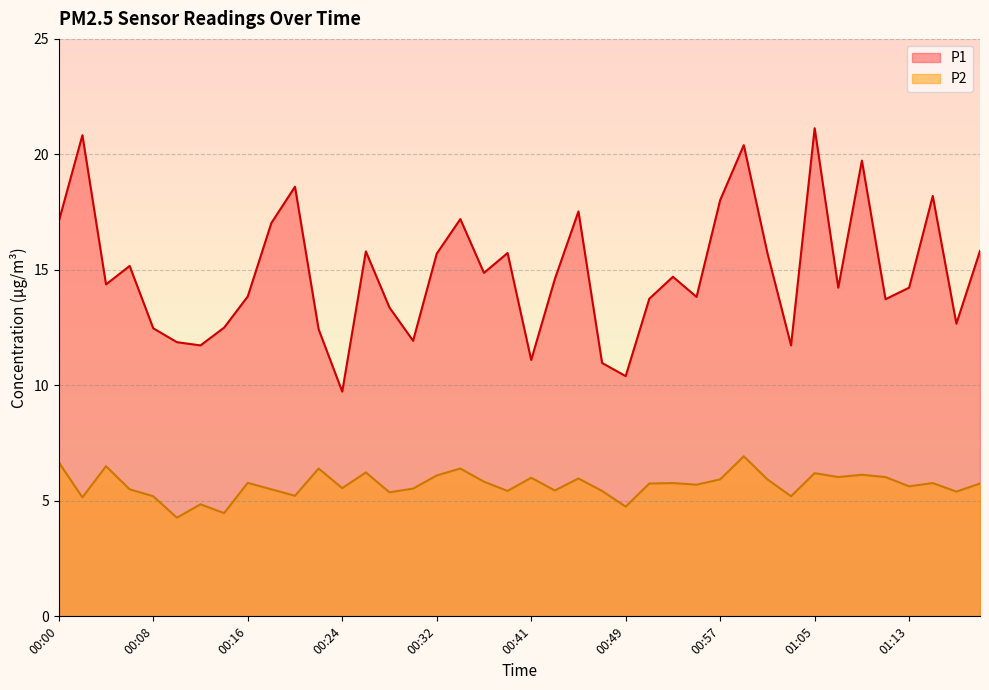

Between 00:43 and 00:14, which is larger?

00:43